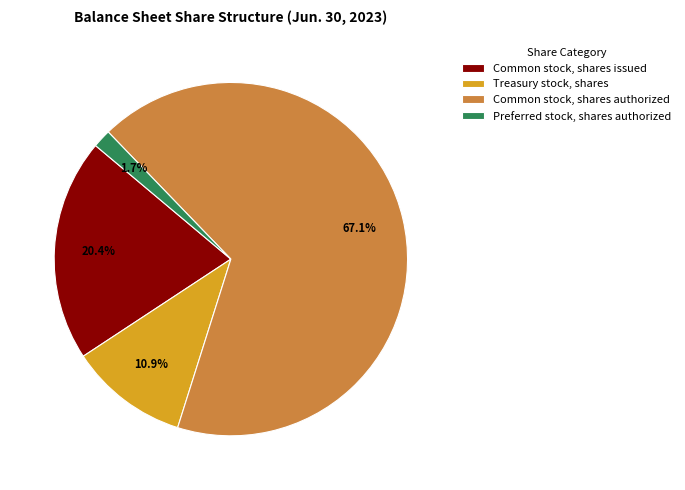

Rank the categories by value from highest to lowest.

Common stock, shares authorized, Common stock, shares issued, Treasury stock, shares, Preferred stock, shares authorized